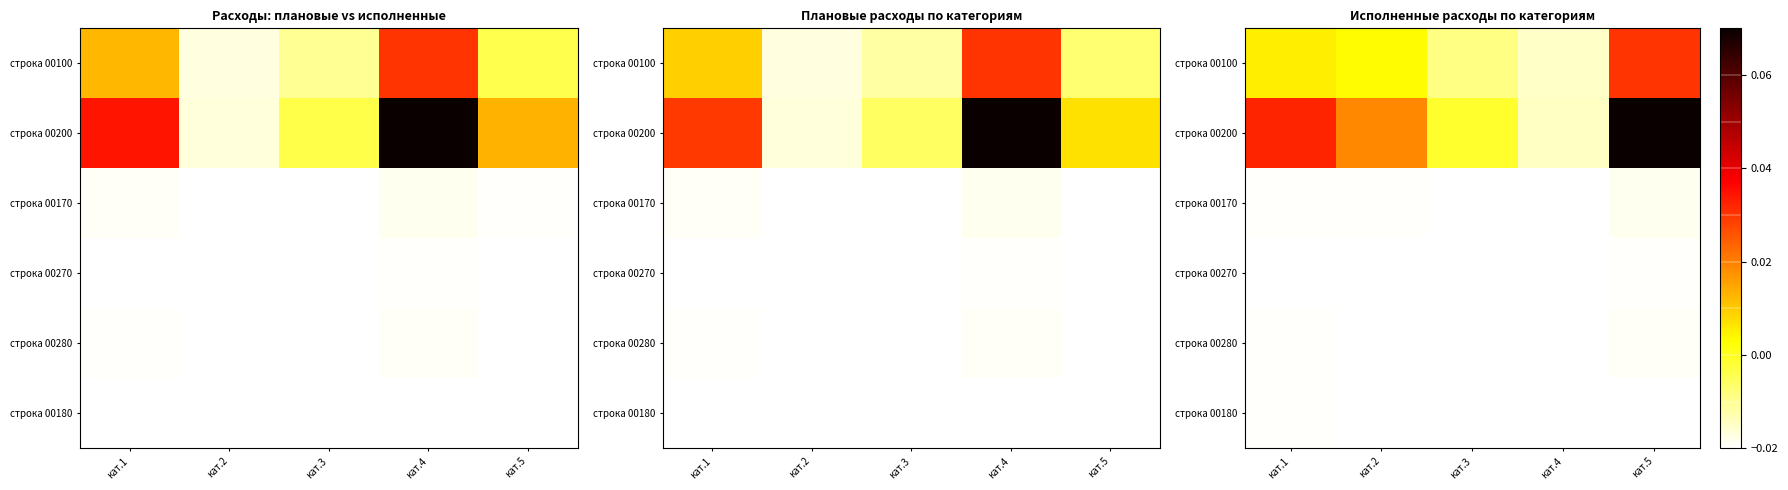

At how many categories does at least one series exceed 0?

3